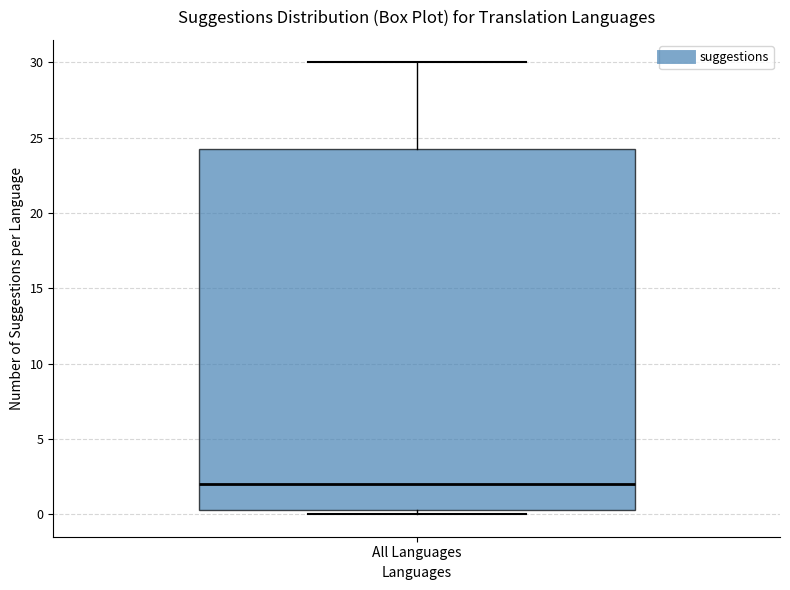

Transcribe this box plot: give where the median line is, the range the box spans, and where the two whiskers end, as read against the y-axis. The values are not printed on the chart, so give them approximately, as read against the axis.

median 2.0, box 0.5 to 24.5, whiskers 0.0 to 30.0